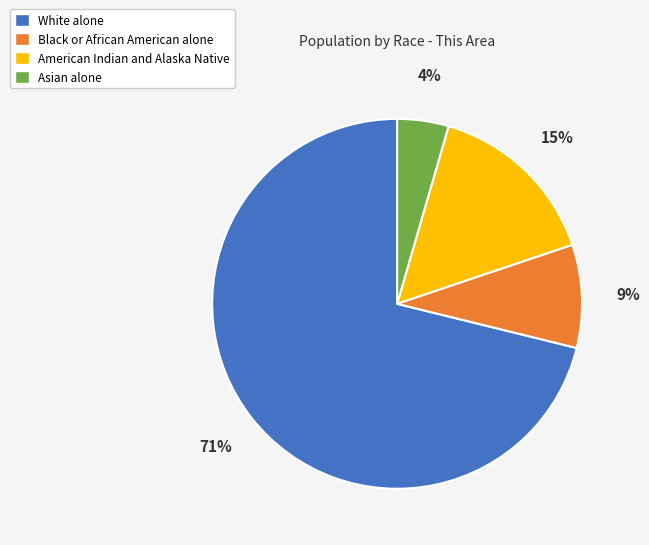

Count the number of slices in the pie.

4